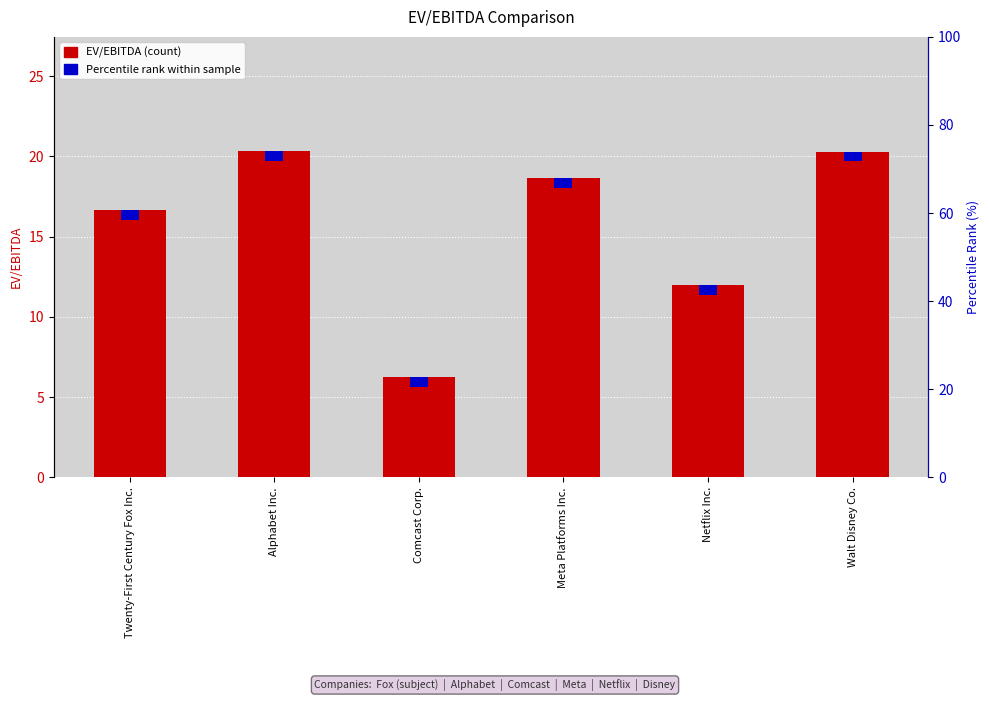

Is it true that the value at Meta Platforms Inc. is 18.6?

True